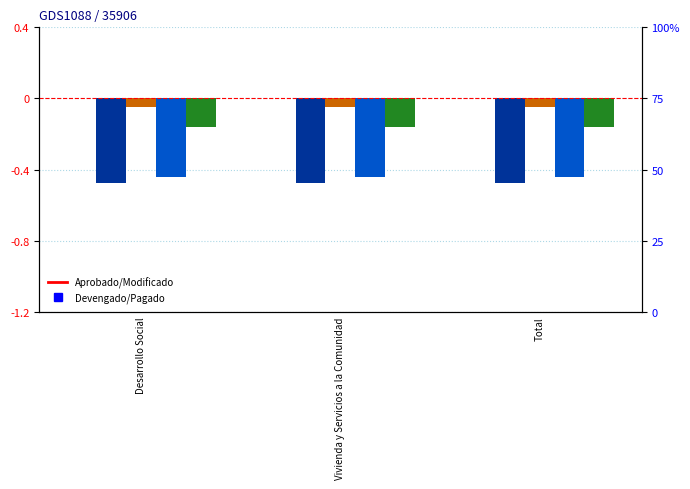

Reading left to right, extract all data points from this chart.

Aprobado: 0.0	0.0	0.0
Devengado: -0.5	-0.5	-0.5
Modificado: -0.1	-0.1	-0.1
Pagado: -0.4	-0.4	-0.4
Subejercicio: -0.2	-0.2	-0.2